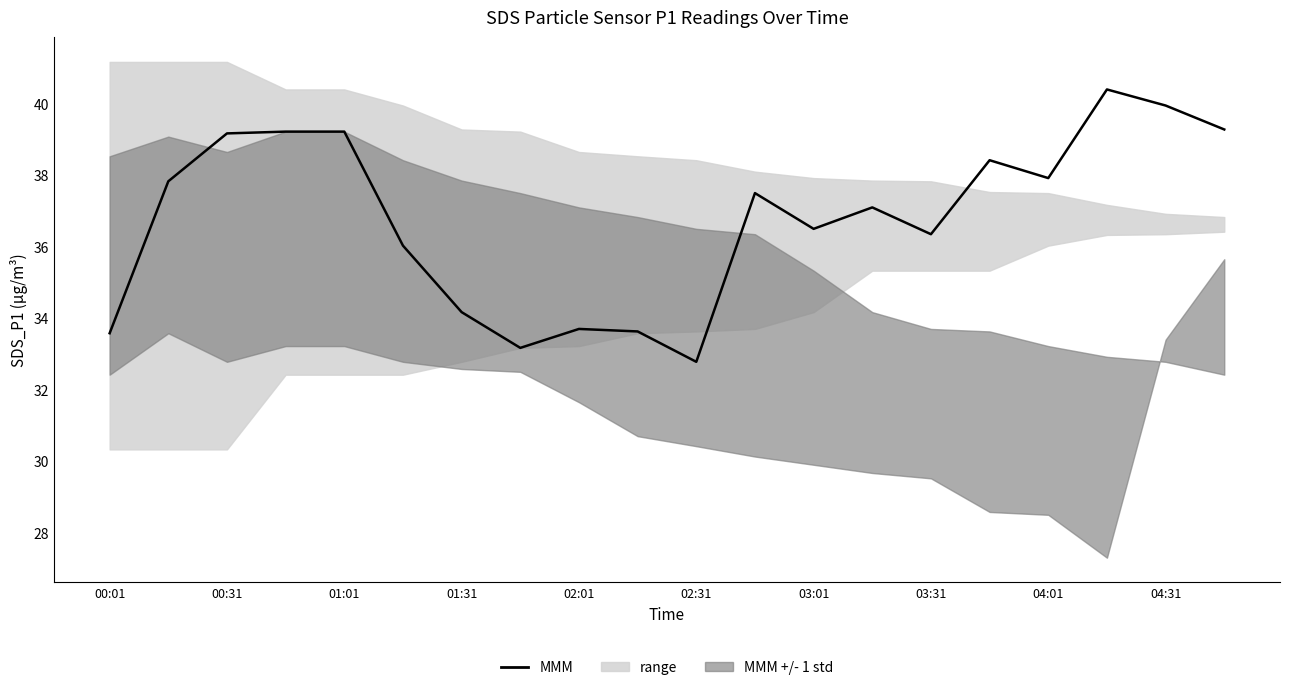

At which category does the chart reach its peak across all series?

17